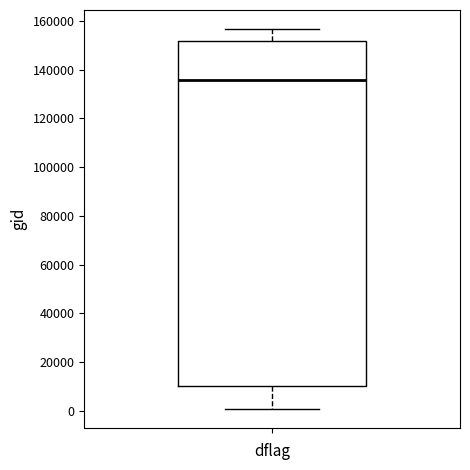

Read this box plot against the y-axis: the position of the median line, the range covered by the box, and the ends of both whiskers. The values are not printed on the chart, so give them approximately, as read against the axis.

median 136000, box 10000 to 152000, whiskers 0 to 156000